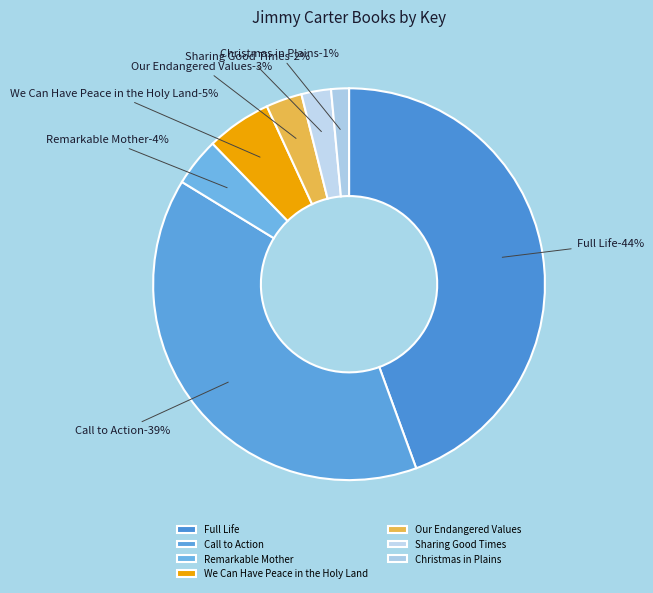

Is Sharing Good Times the majority of the pie?

No